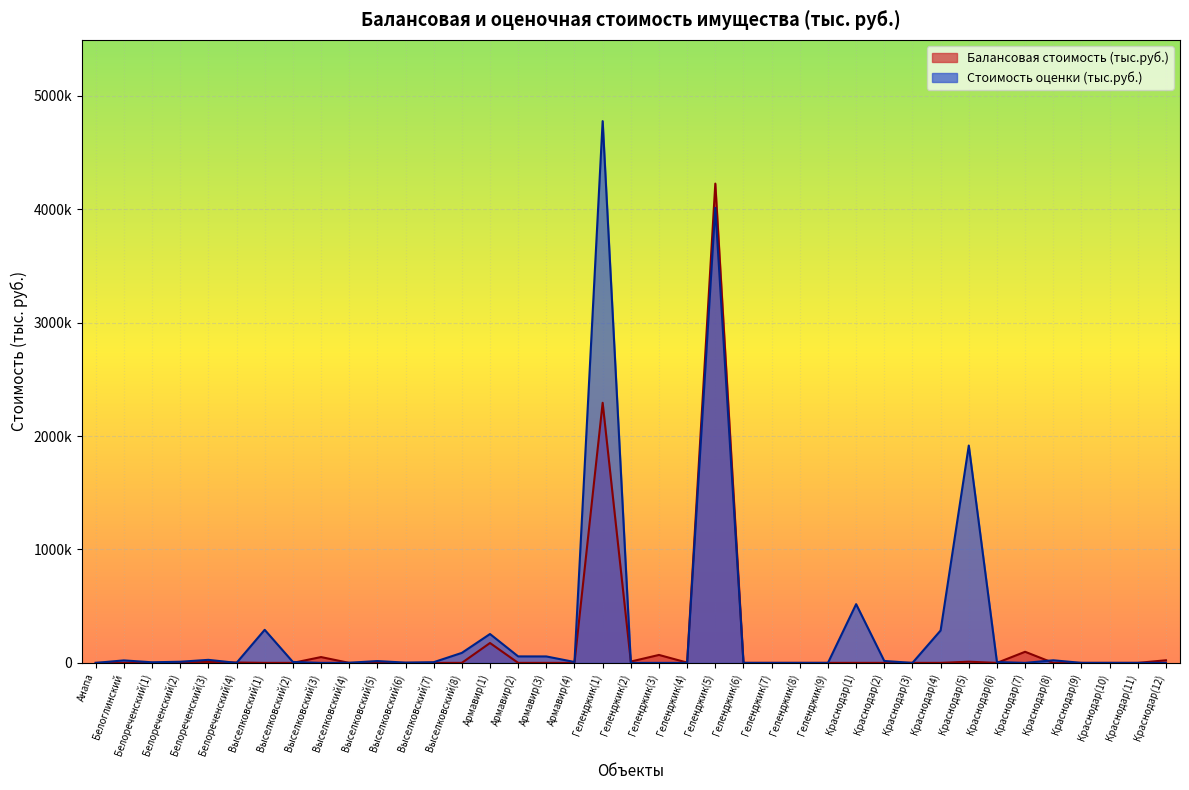

Count the number of data series in this chart.

2